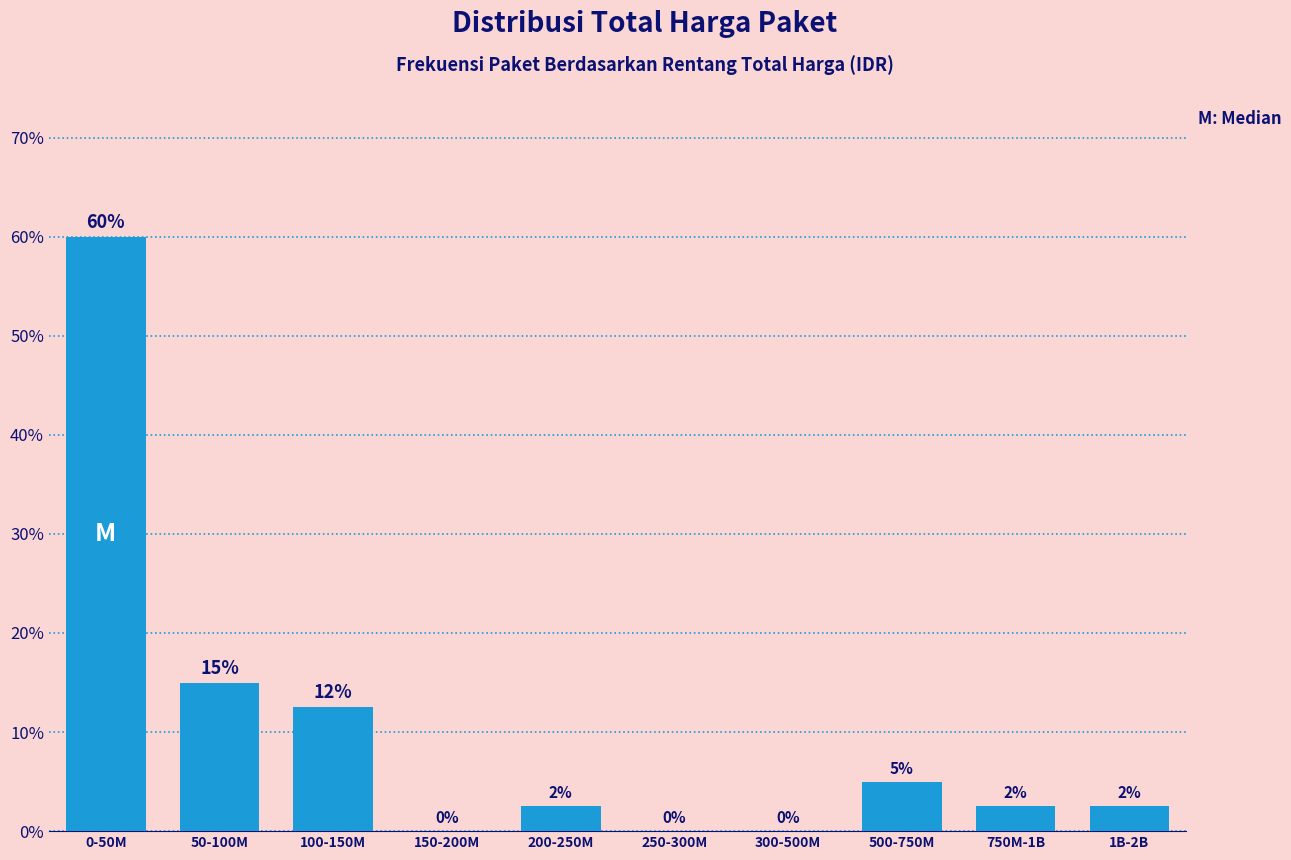

At which label is the value closest to 30?

50-100M